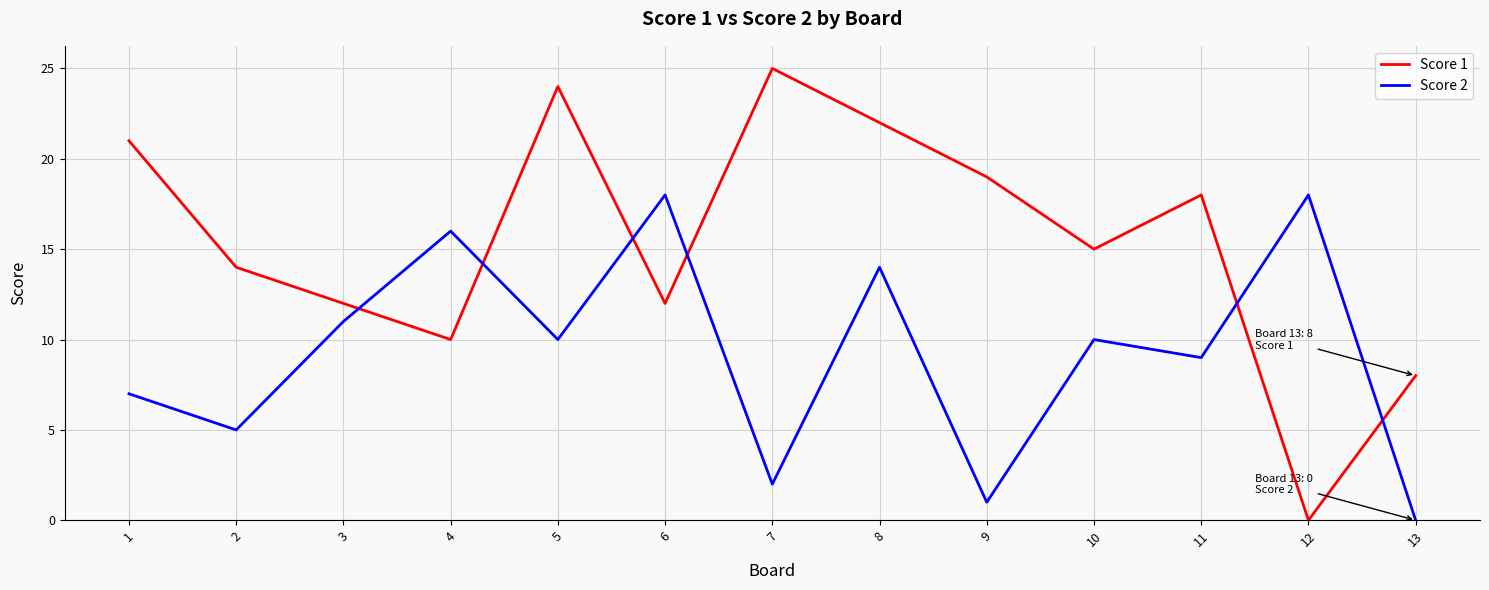

Where do Score 2 and Score 1 first cross each other?

3 and 4